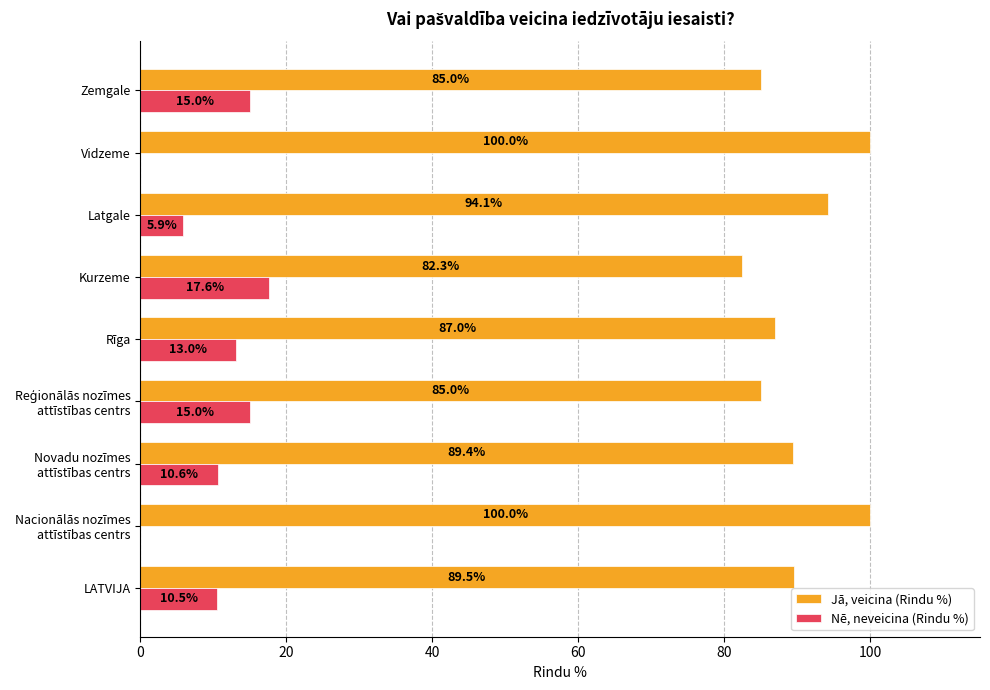

Is it true that Nē, neveicina (Rindu %) equals 15.0 at Zemgale?

True